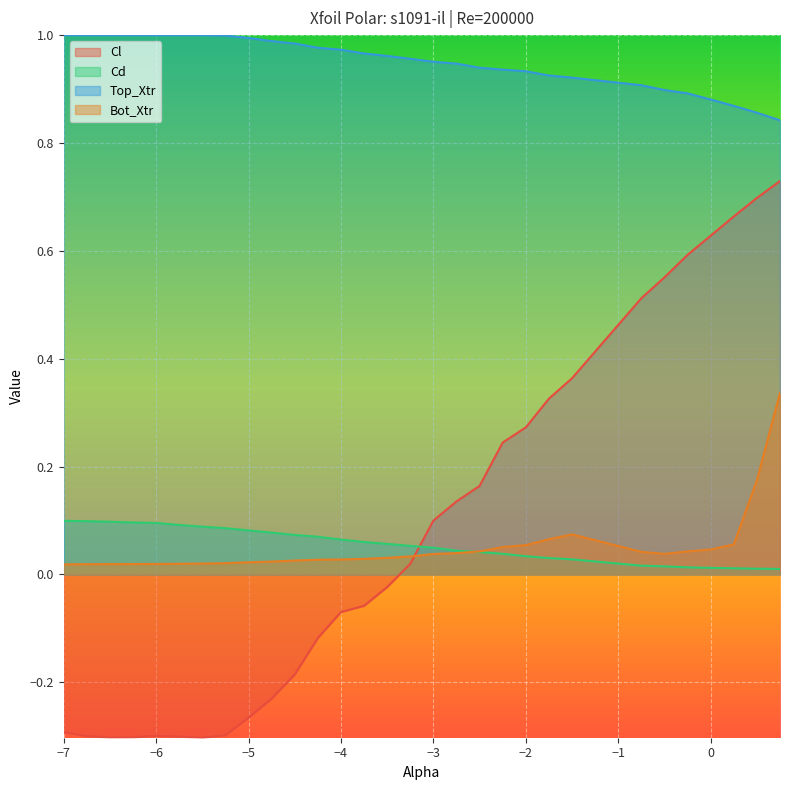

Which series changed the most between -1.75 and 0.5?

Cl